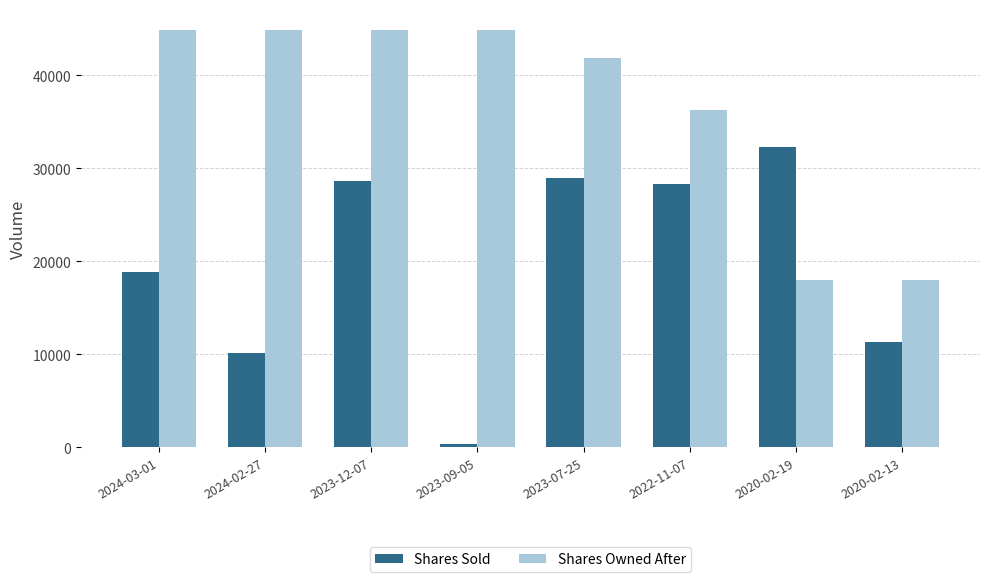

At 2020-02-13, list the series in order from largest to smallest.

Shares Owned After, Shares Sold